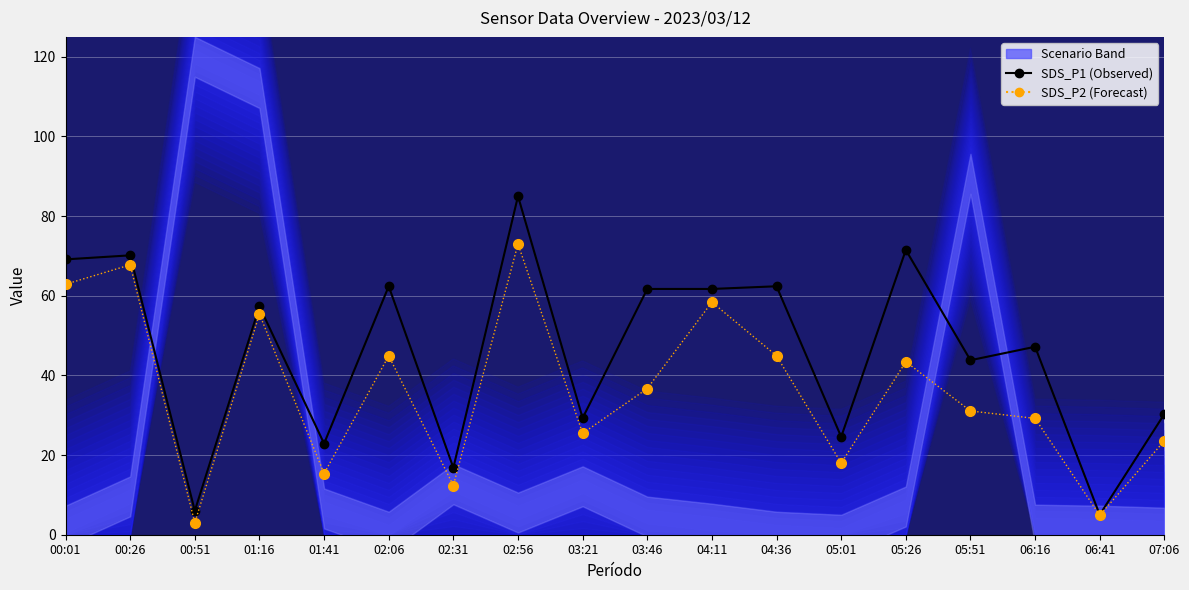

What is the value of the SDS_P1 (Observed) point at the 11th from the left?

61.7